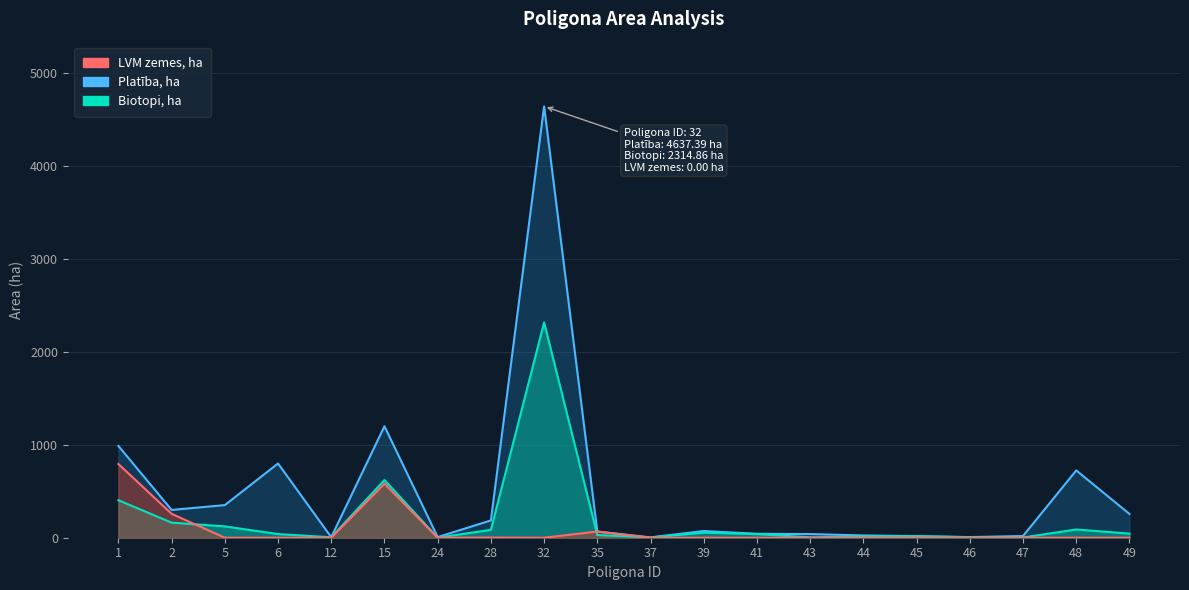

True or false: Platība, ha has more than 0 points higher than both neighbors.

True